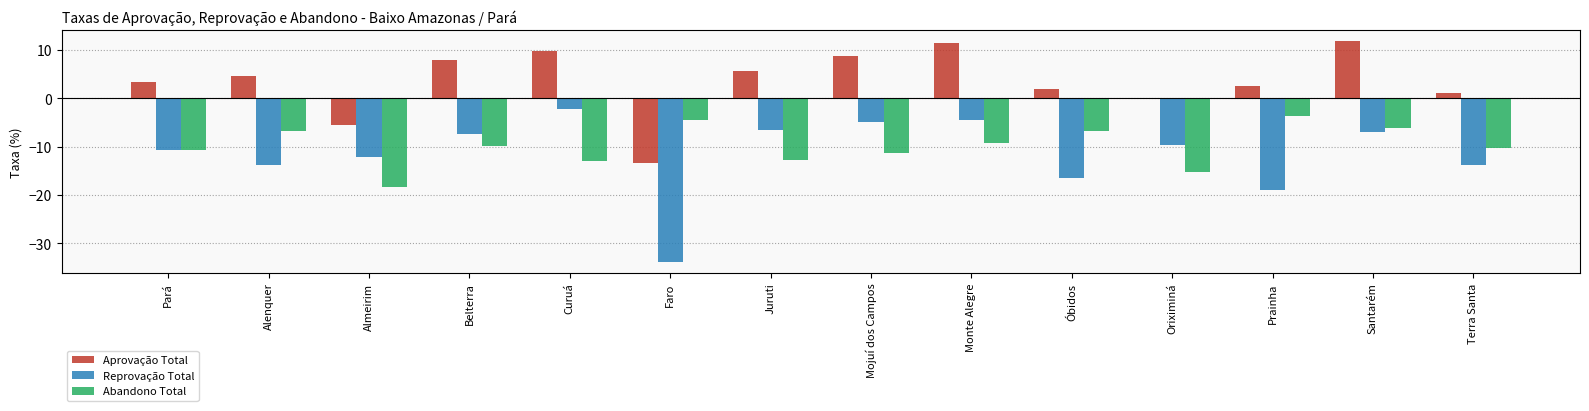

What are all the series names shown in the legend?

Aprovação Total, Reprovação Total, Abandono Total